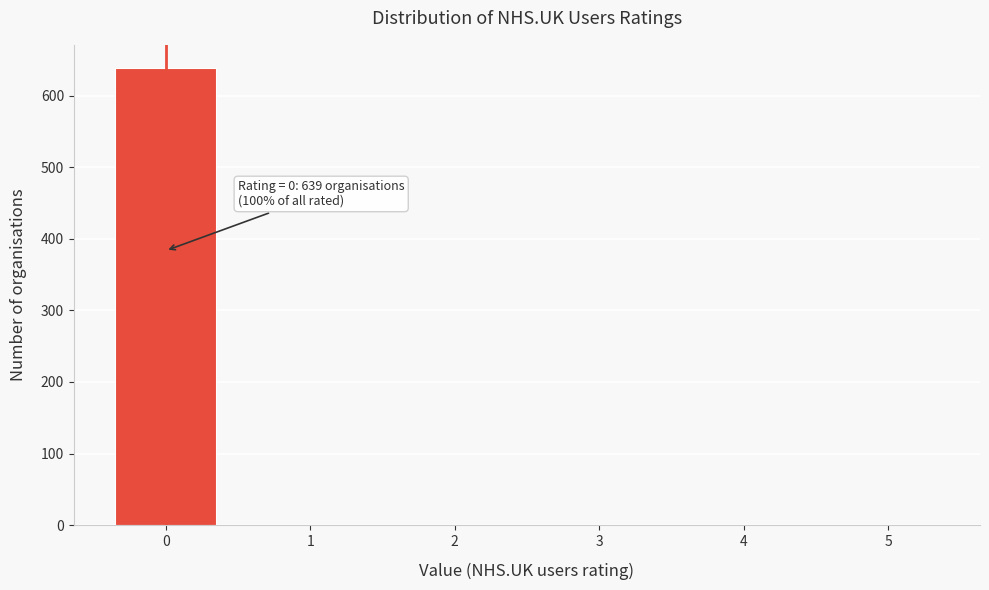

Reading left to right, transcribe all the data shown in this chart.

0=639	1=0	2=0	3=0	4=0	5=0